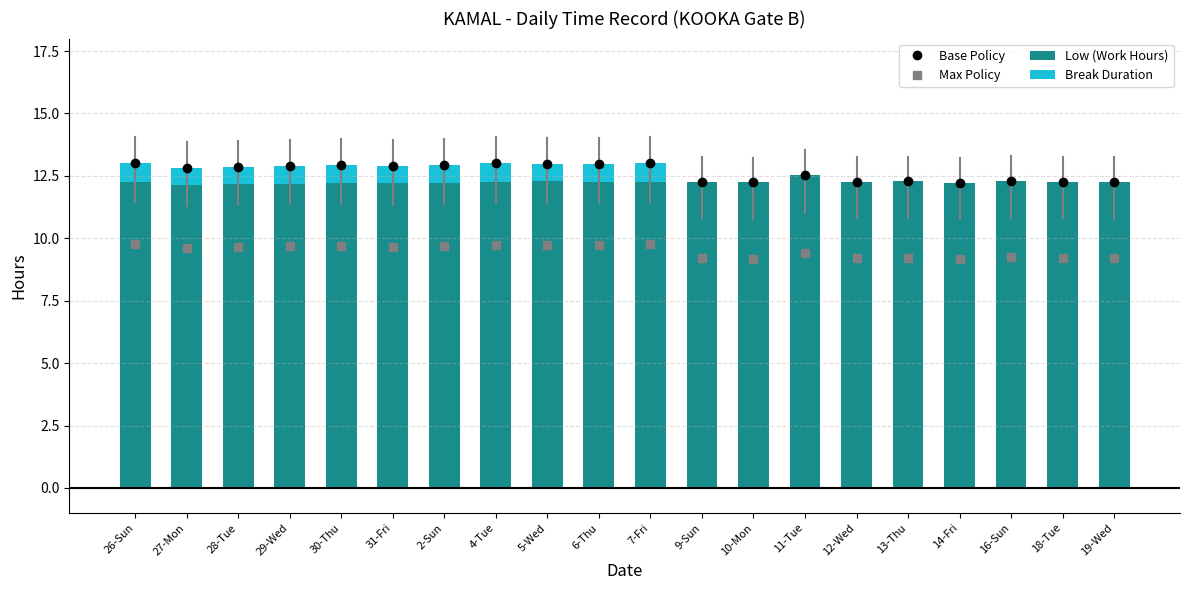

What is the highest value of the Low (Work Hours) series?

12.5